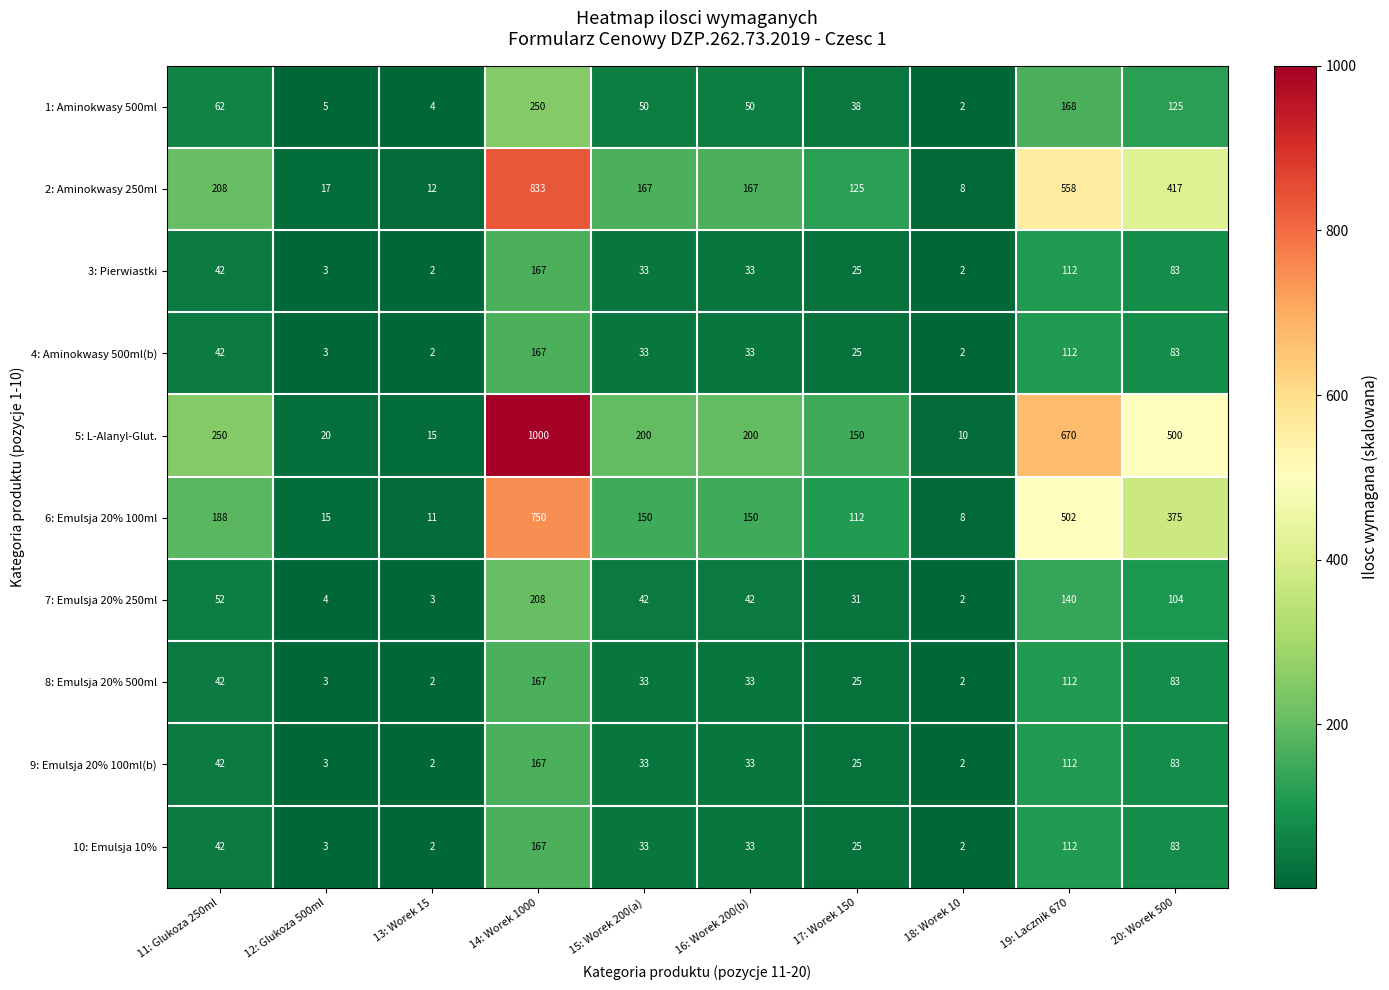

At how many categories does at least one series exceed 654?

2